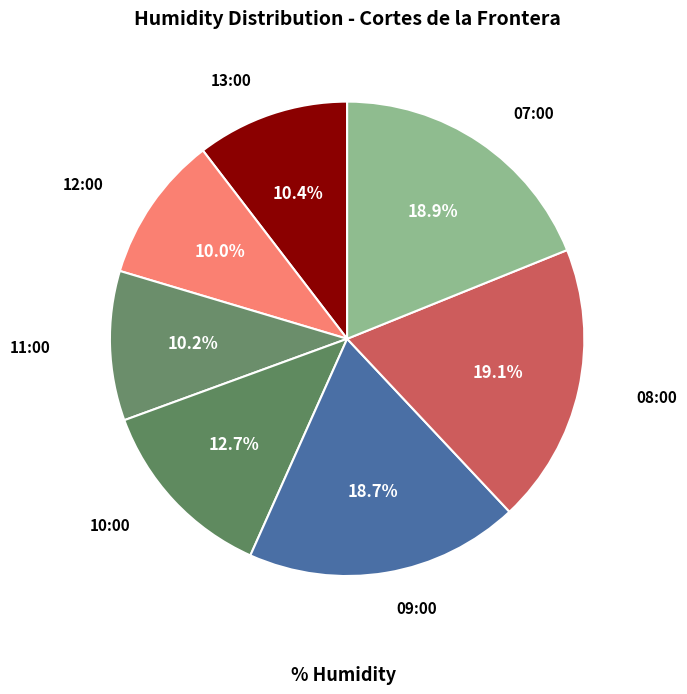

Which slice is the largest?

08:00